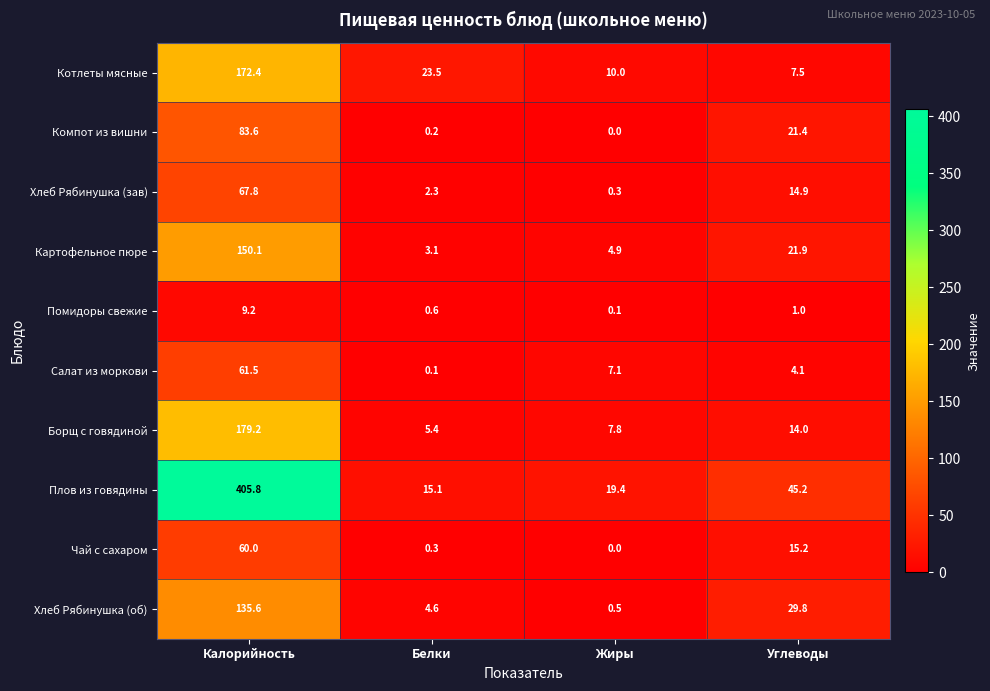

True or false: Чай с сахаром has a value of 5.1 at Углеводы.

False